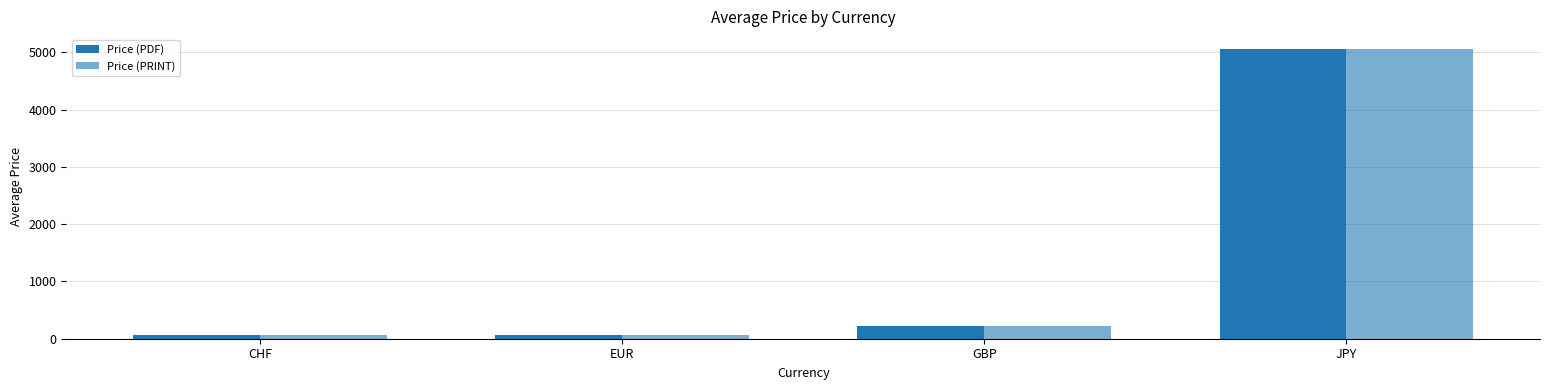

Which category has the highest value in the Price (PDF) series?

JPY